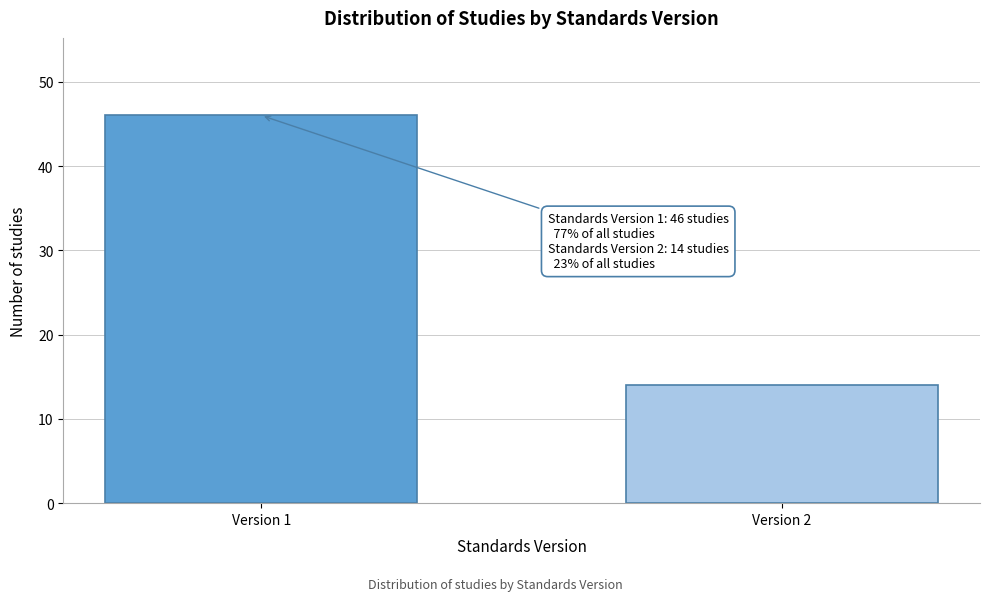

Reading left to right, list all the values displayed in this chart.

Version 1=46	Version 2=14